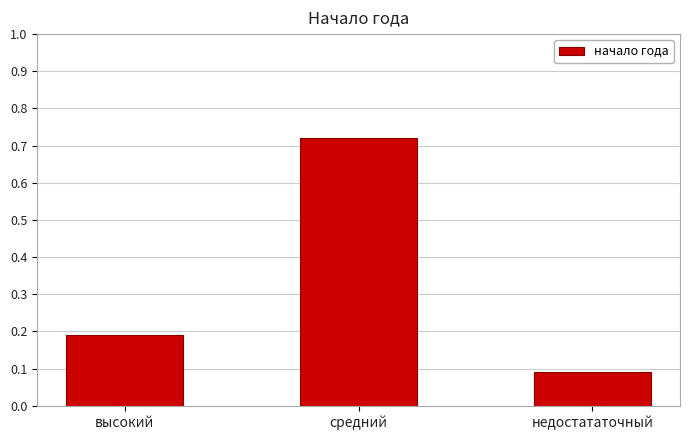

Does the chart contain any negative values?

No